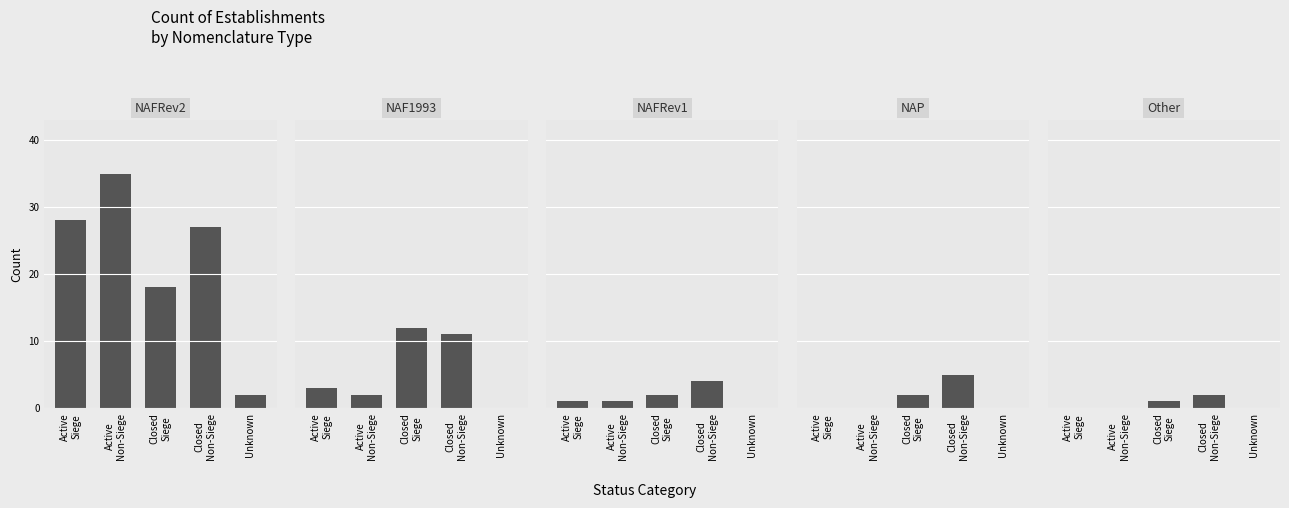

What is the label of the 1st bar from the right?

Unknown